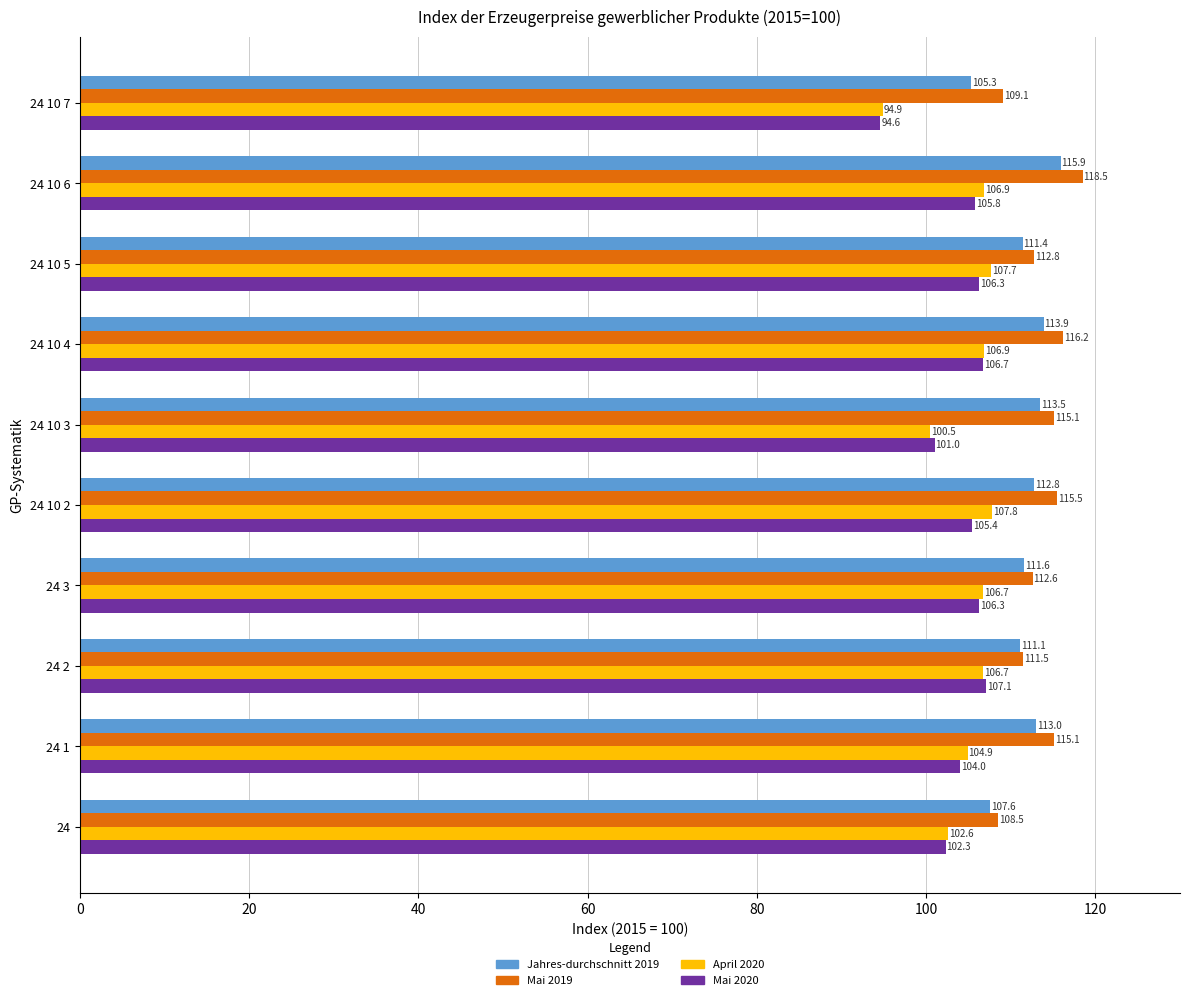

What is the lowest value of the Jahres-durchschnitt 2019 series?

105.3